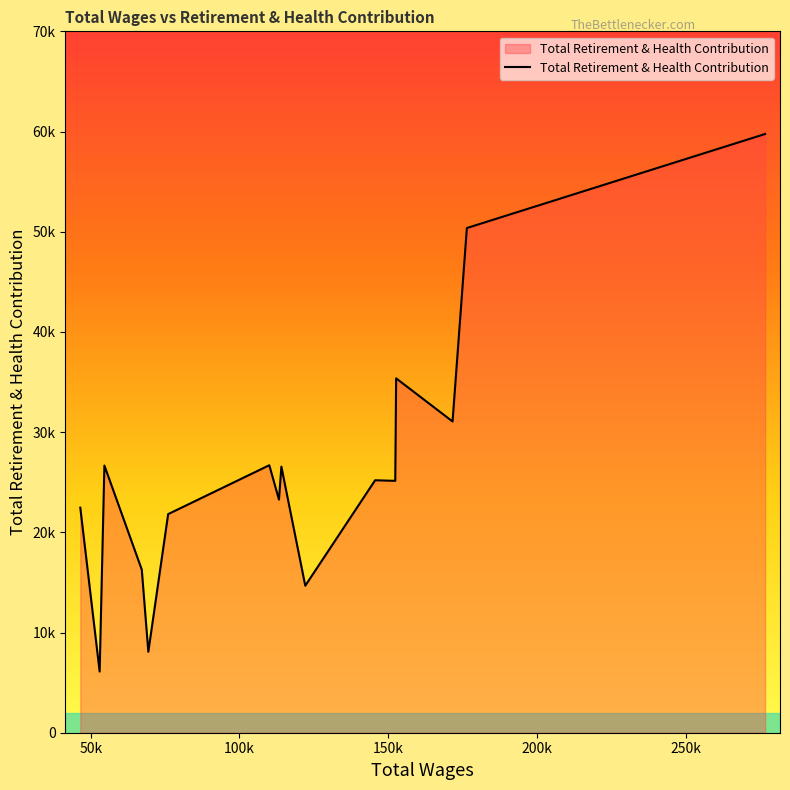

What is the minimum value shown in the chart?

6106